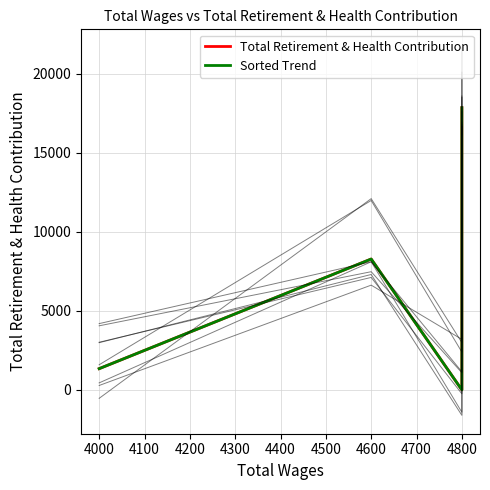

True or false: Total Retirement & Health Contribution has more than 0 points higher than both neighbors.

True